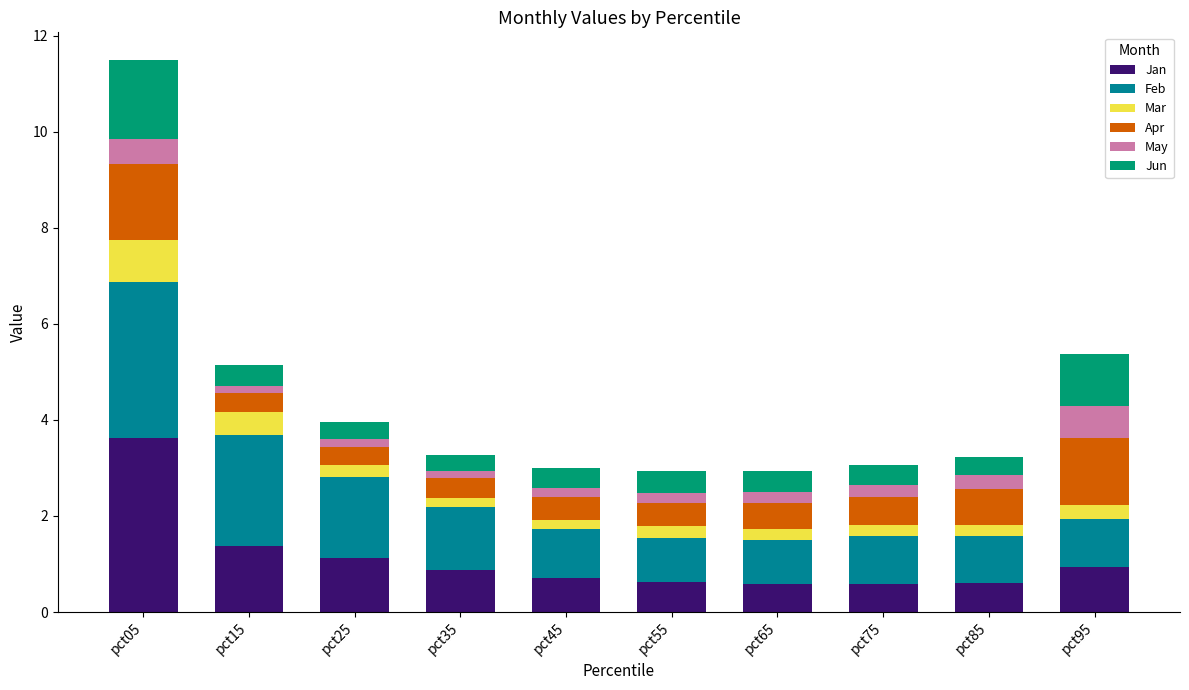

At which label is Jan closest to 2?

pct15